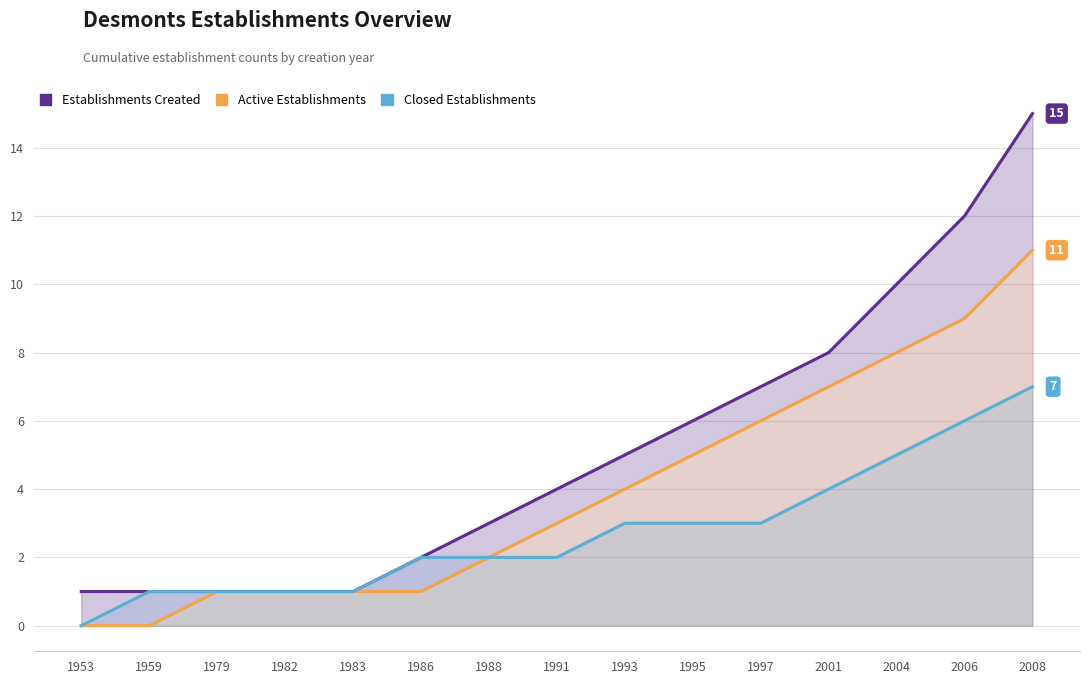

What are all the series names shown in the legend?

Establishments Created, Active Establishments, Closed Establishments